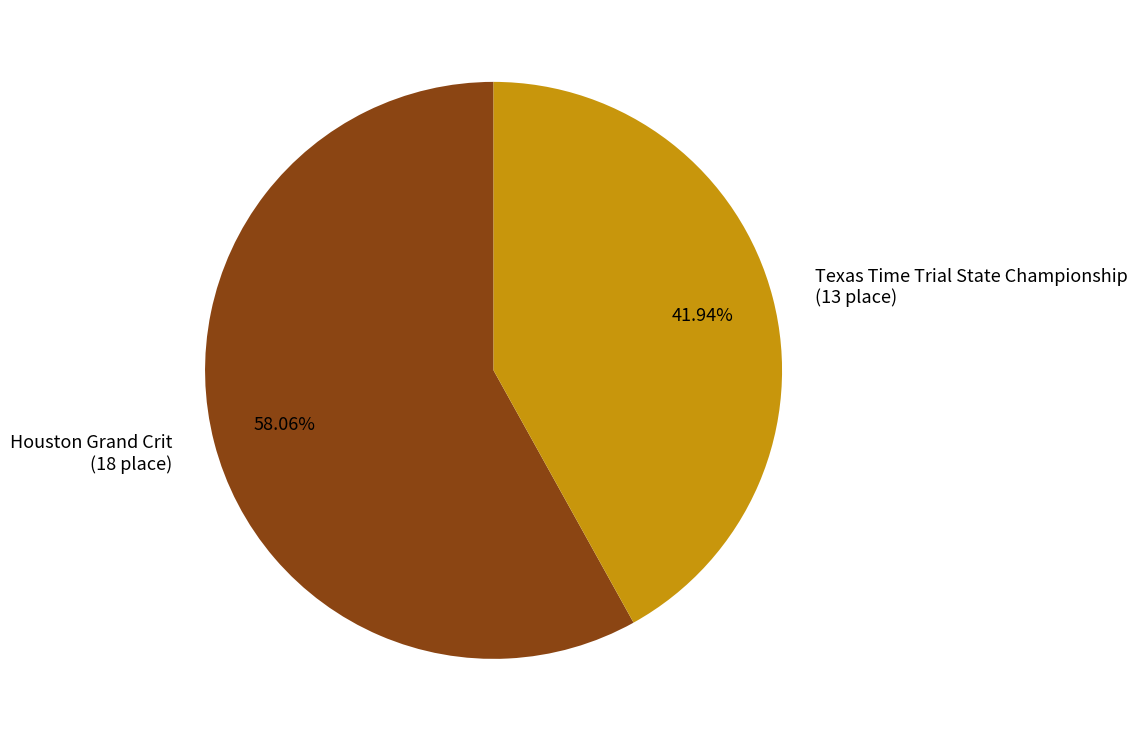

Which category accounts for the majority?

Houston Grand Crit